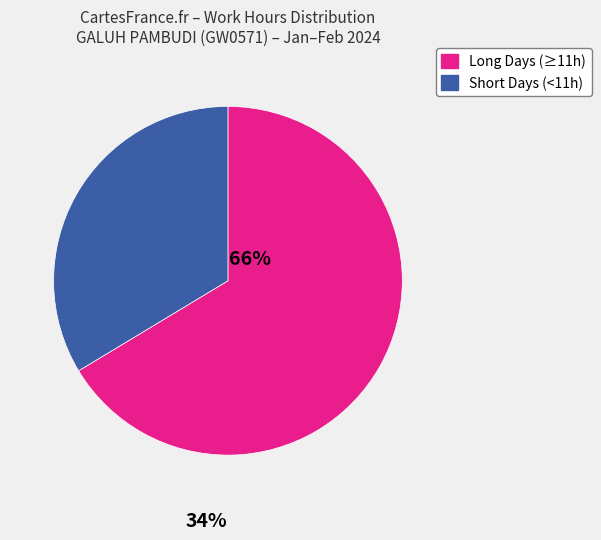

Is there any slice that represents more than half of the pie?

Yes